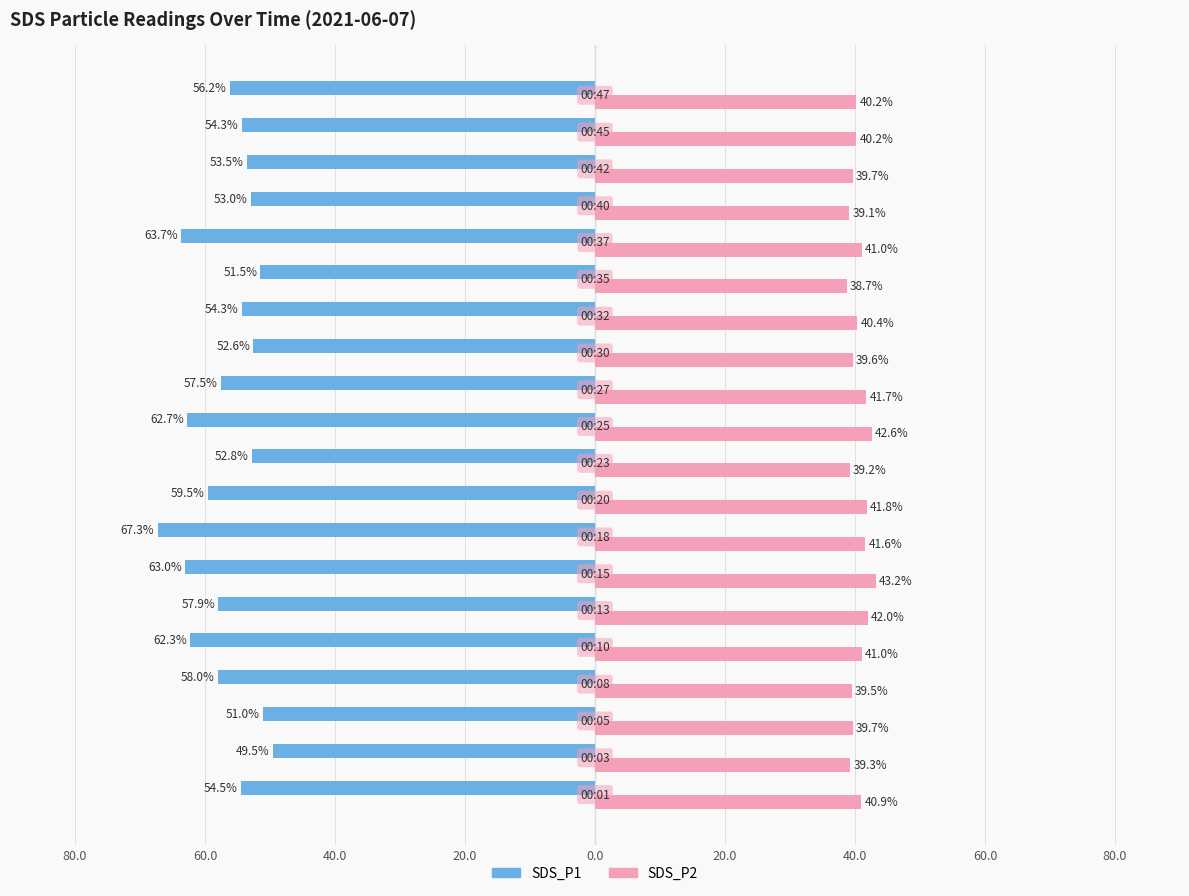

What are all the series names shown in the legend?

SDS_P1, SDS_P2